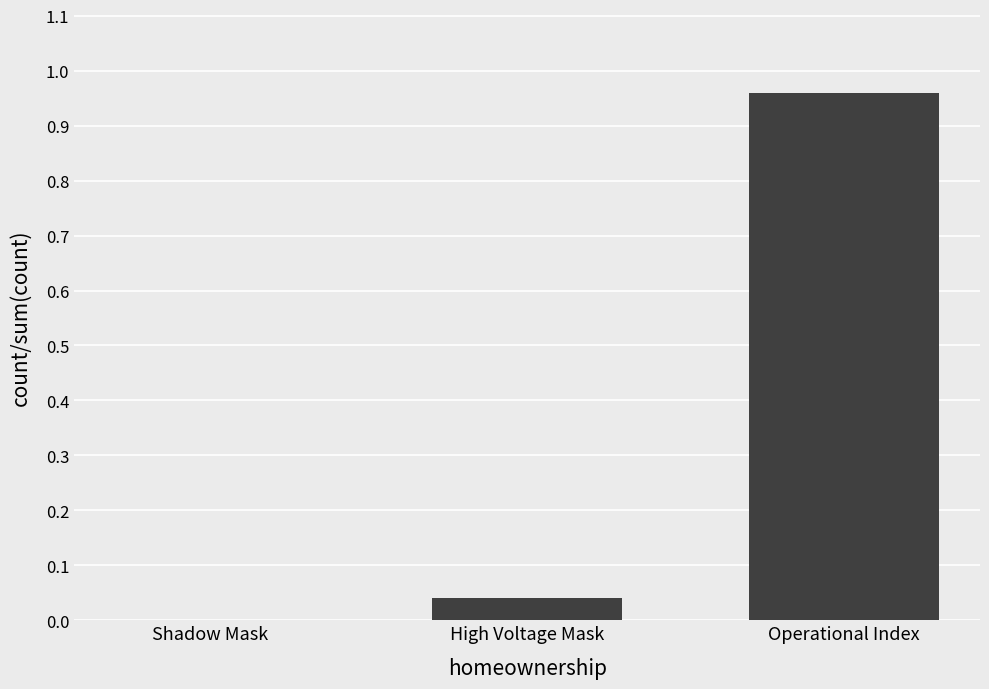

How many values are above zero?

2